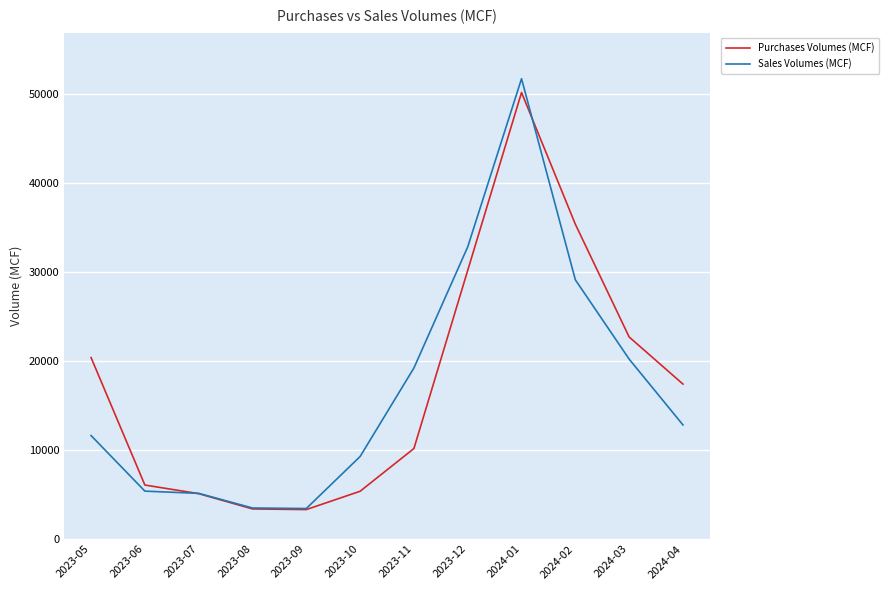

Which series changed the most between 2023-05 and 2024-03?

Sales Volumes (MCF)